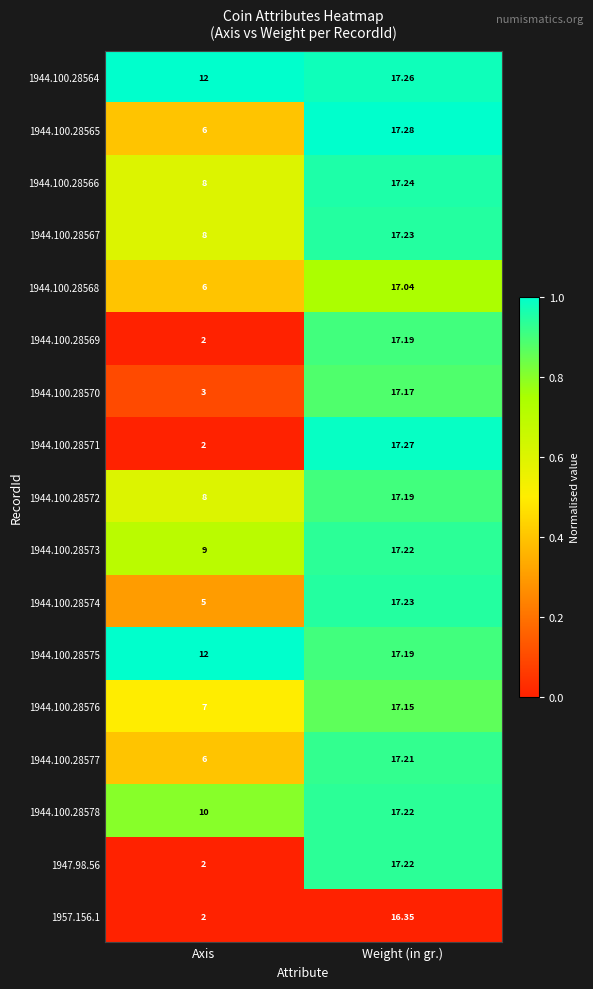

At which label does 1944.100.28576 first exceed 17?

Weight (in gr.)